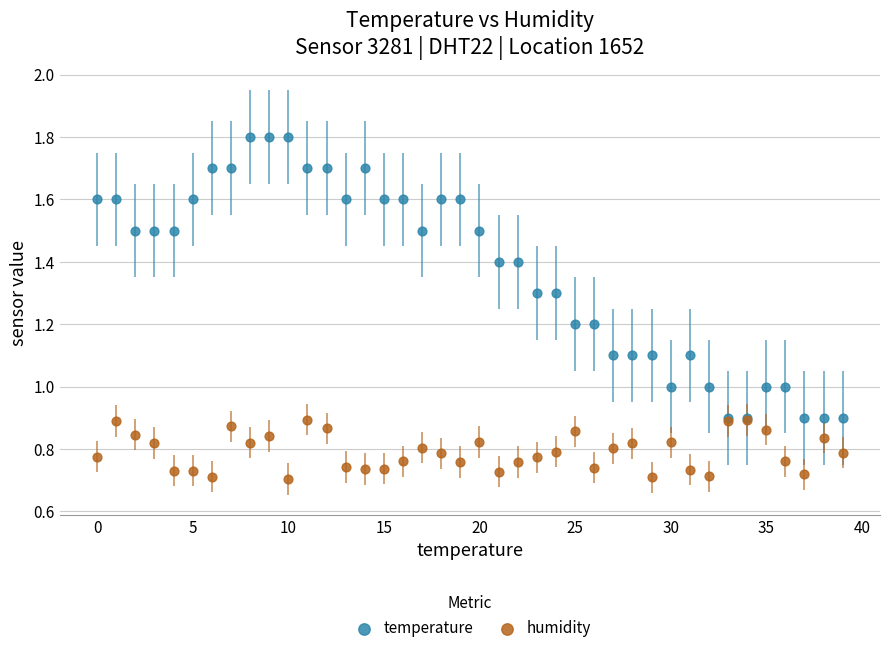

Which series has the widest spread of Y values?

temperature